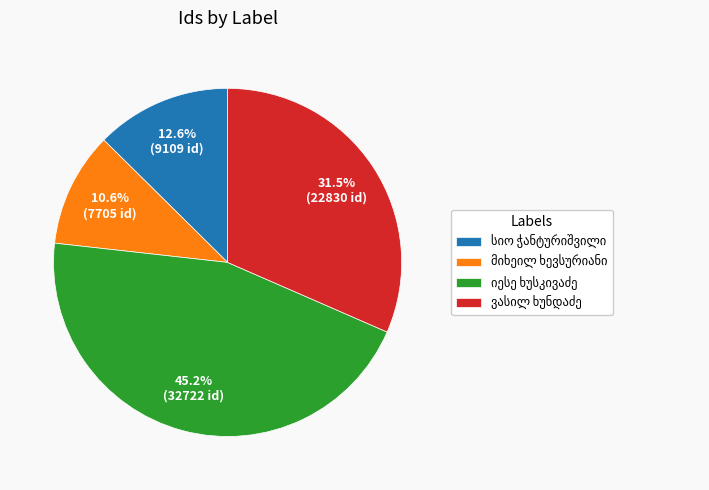

Is there a majority slice in this chart?

No